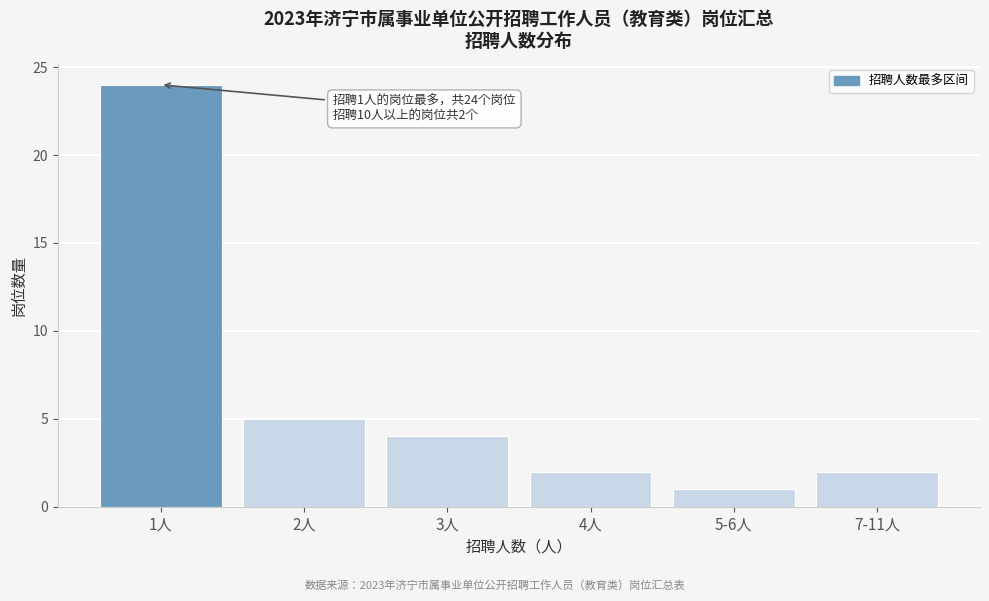

Reading left to right, transcribe all the data shown in this chart.

1人=24	2人=5	3人=4	4人=2	5-6人=1	7-11人=2